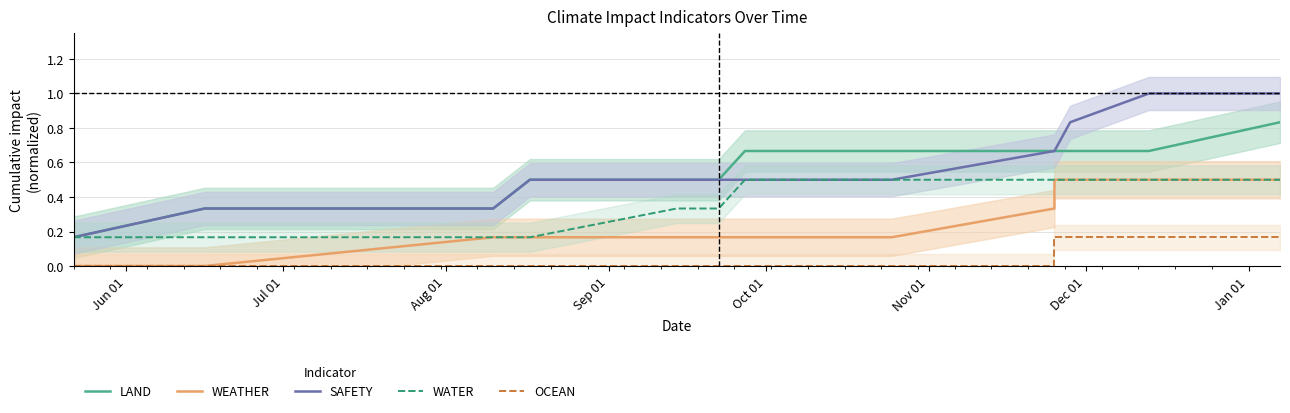

How many data points does each series have?

13